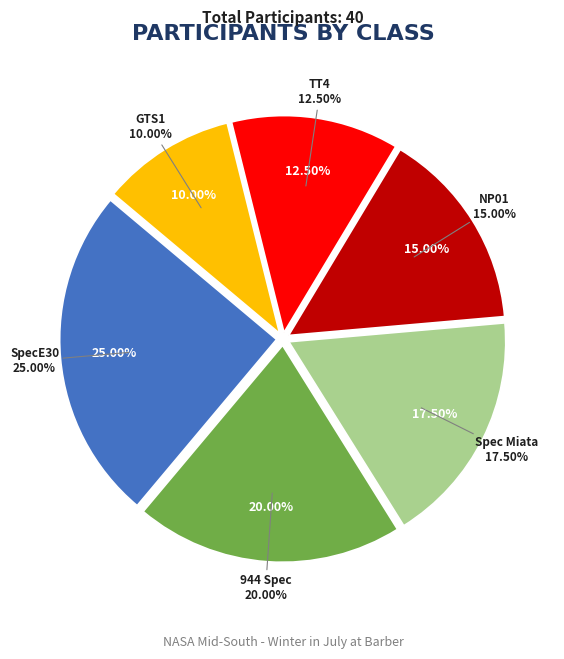

What percentage is NOT represented by 944 Spec?

80.0%